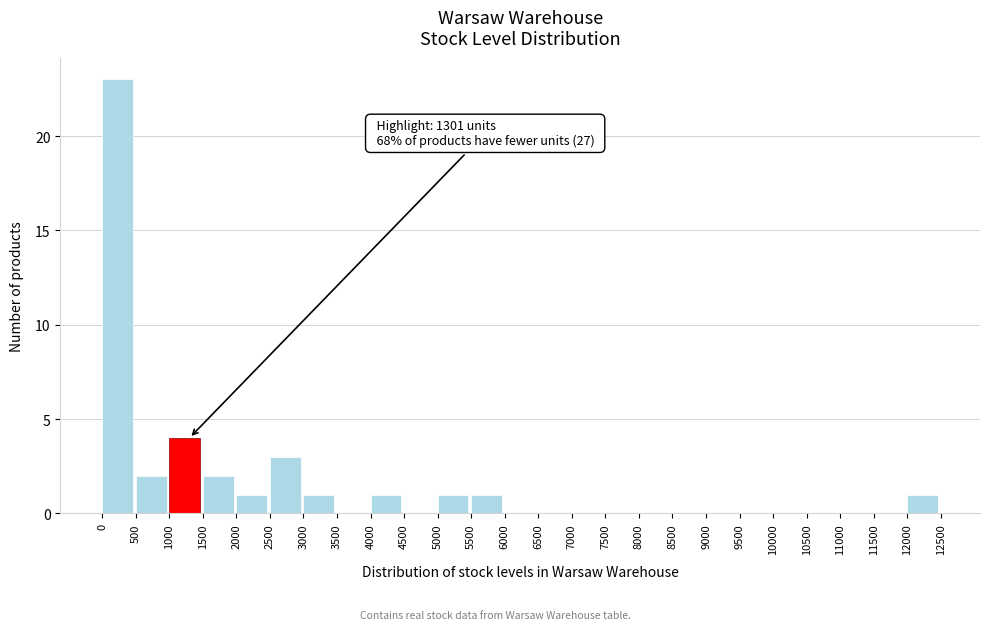

Which range on the x-axis has the tallest bar?

0 to 500